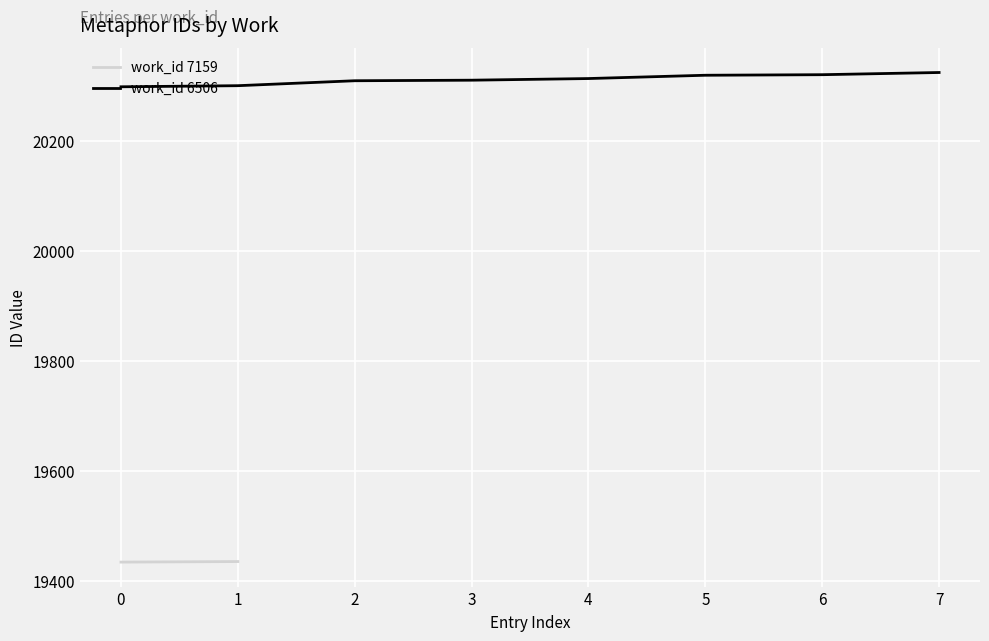

True or false: the data shows 20325 at 7.

True